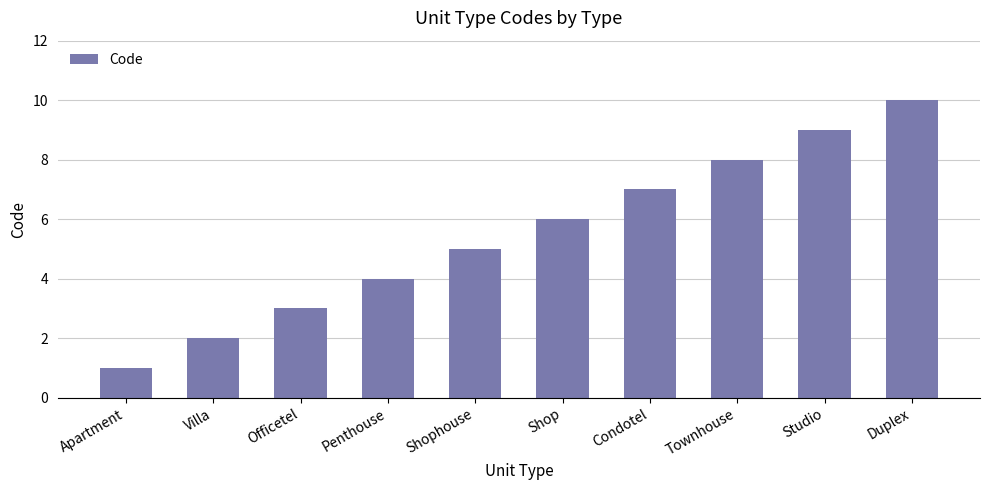

Is it true that the value at Officetel is 5?

False